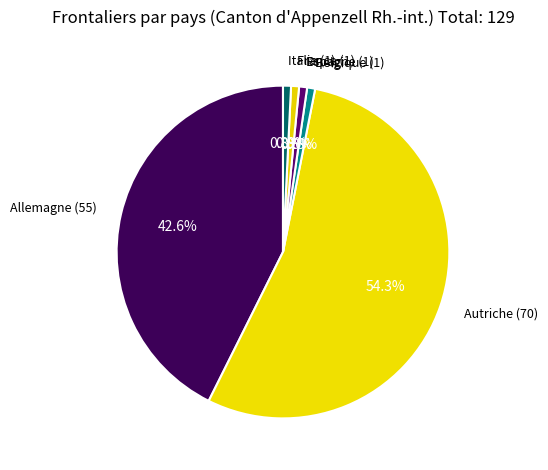

Which slice represents more than half of the pie?

Autriche